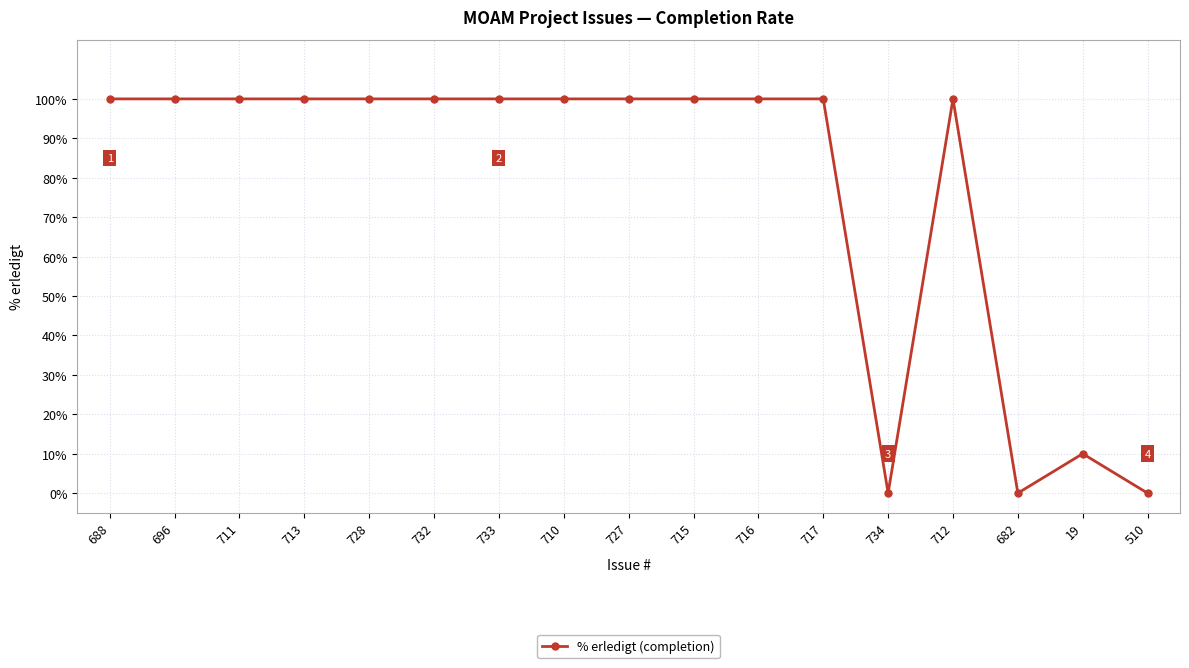

How many data points does each series have?

17